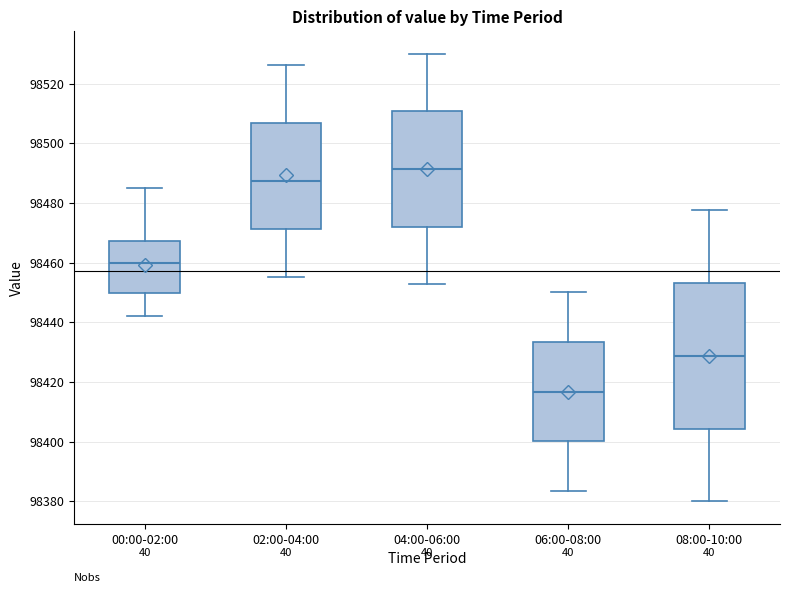

Reading left to right, transcribe this box plot: for each box, give where its median line is, the range the box spans, and where its two whiskers end, as read against the y-axis. The values are not printed on the chart, so give them approximately, as read against the axis.

00:00-02:00: median 98460, box 98450 to 98468, whiskers 98442 to 98484
02:00-04:00: median 98488, box 98472 to 98506, whiskers 98456 to 98526
04:00-06:00: median 98492, box 98472 to 98510, whiskers 98452 to 98530
06:00-08:00: median 98416, box 98400 to 98434, whiskers 98384 to 98450
08:00-10:00: median 98428, box 98404 to 98454, whiskers 98380 to 98478